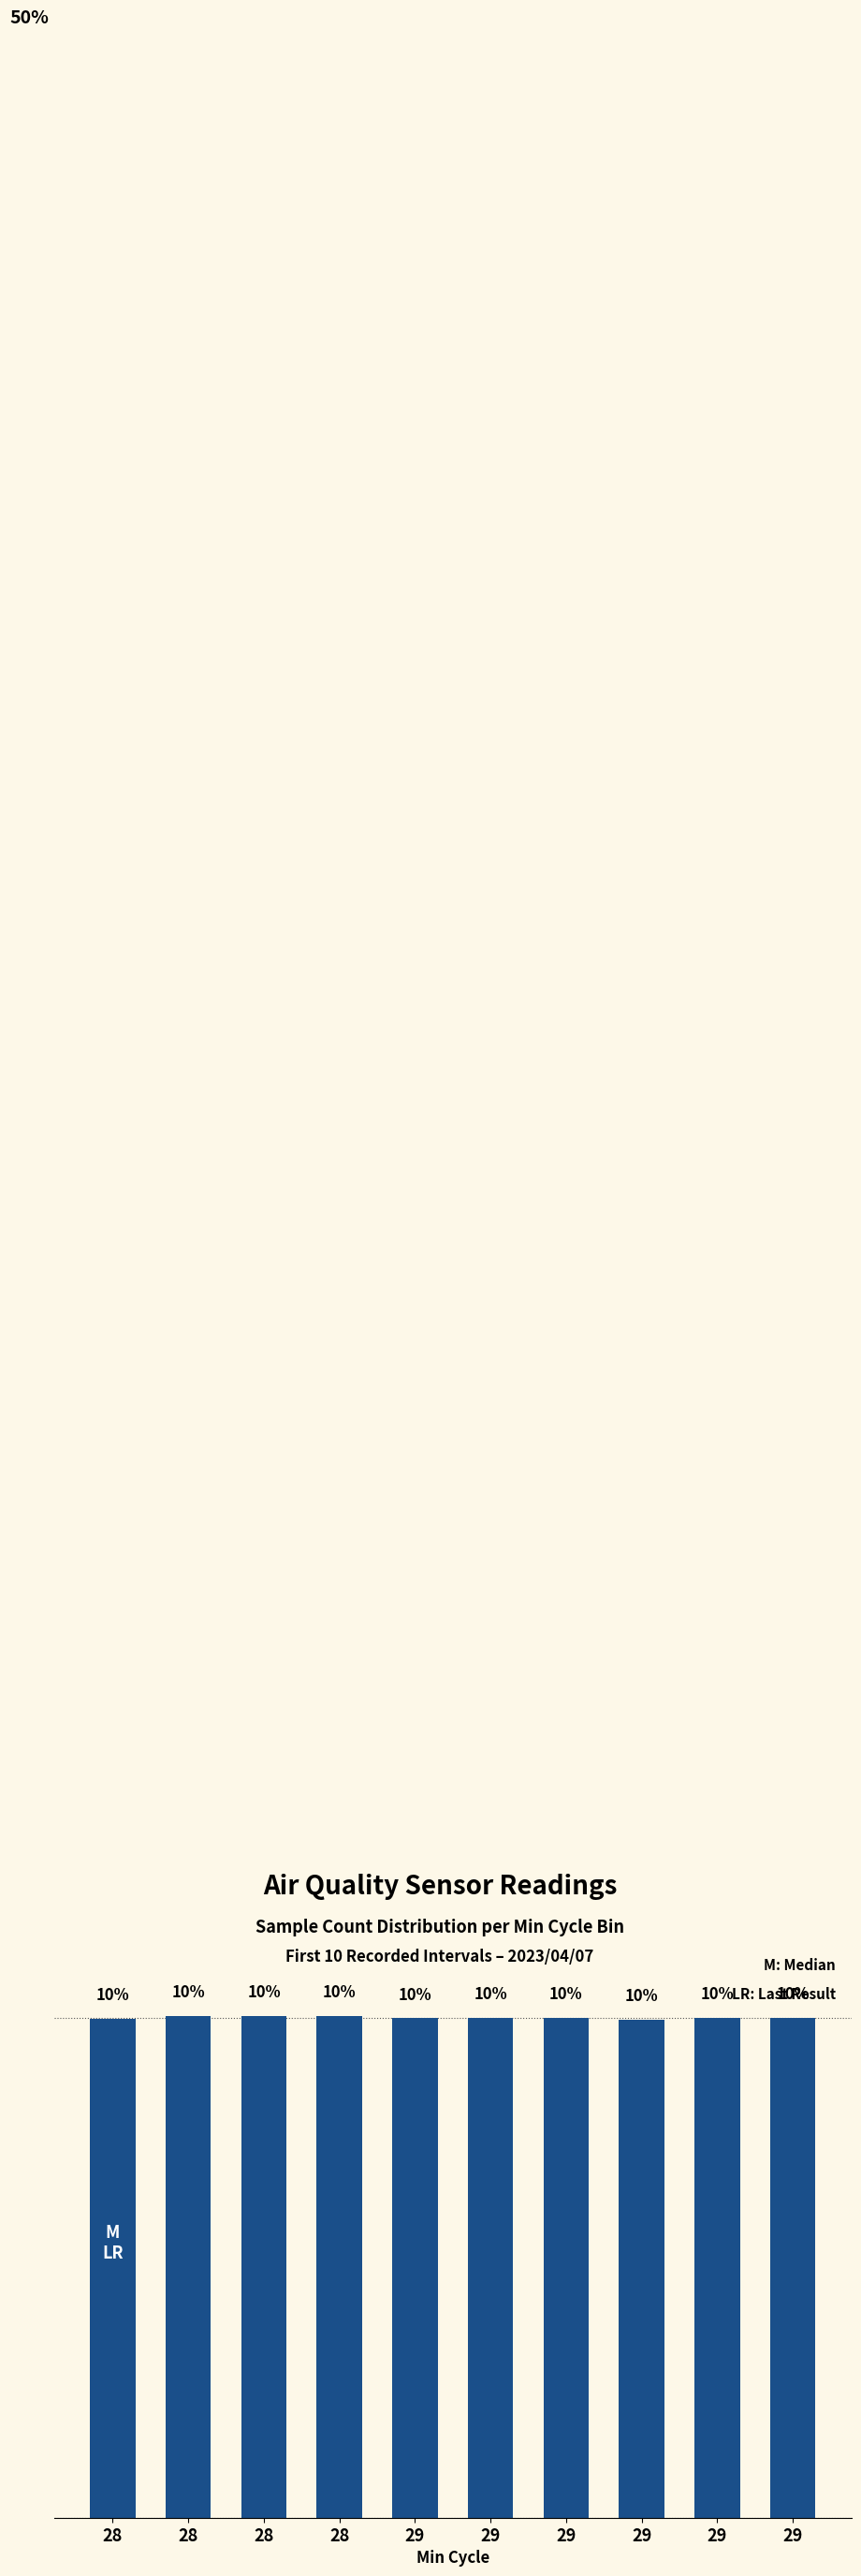

Which label corresponds to the smallest value in the chart?

29